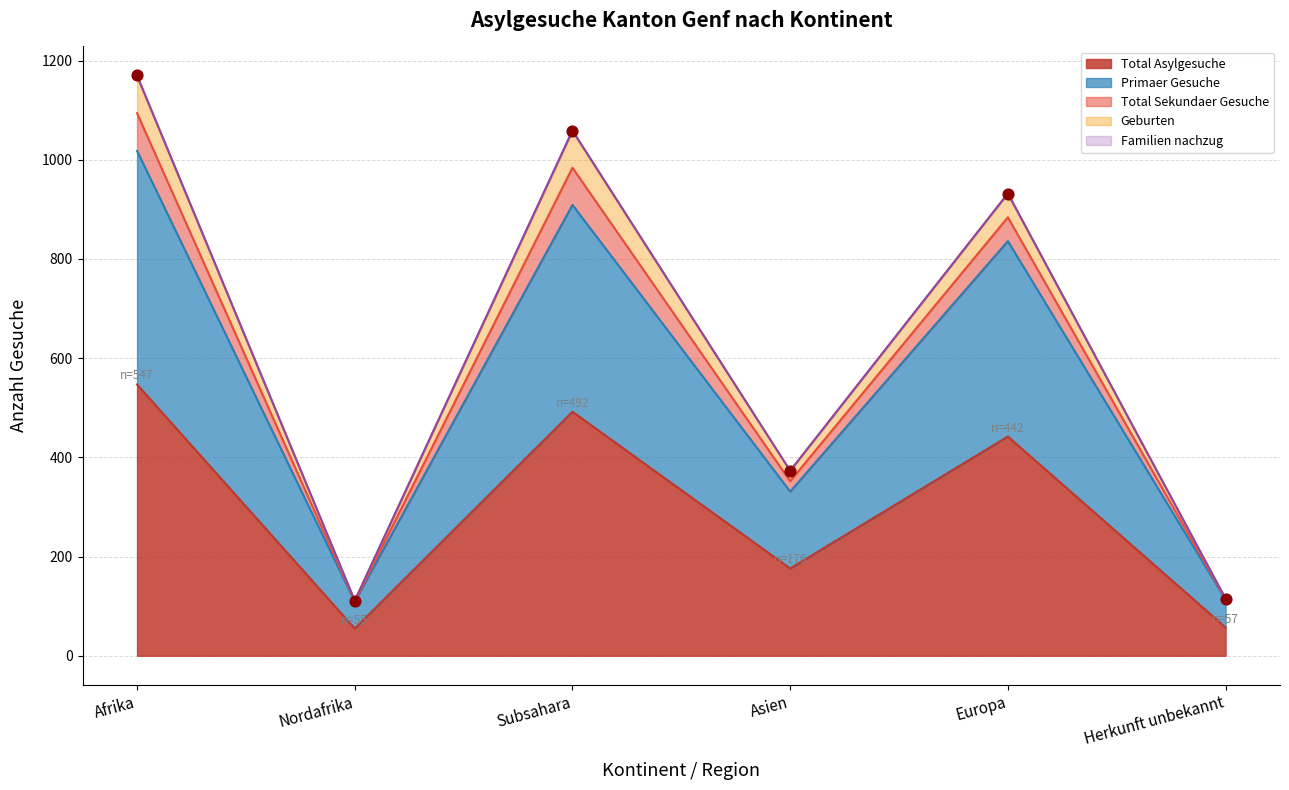

True or false: Total Asylgesuche has a value of 178 at Europa.

False